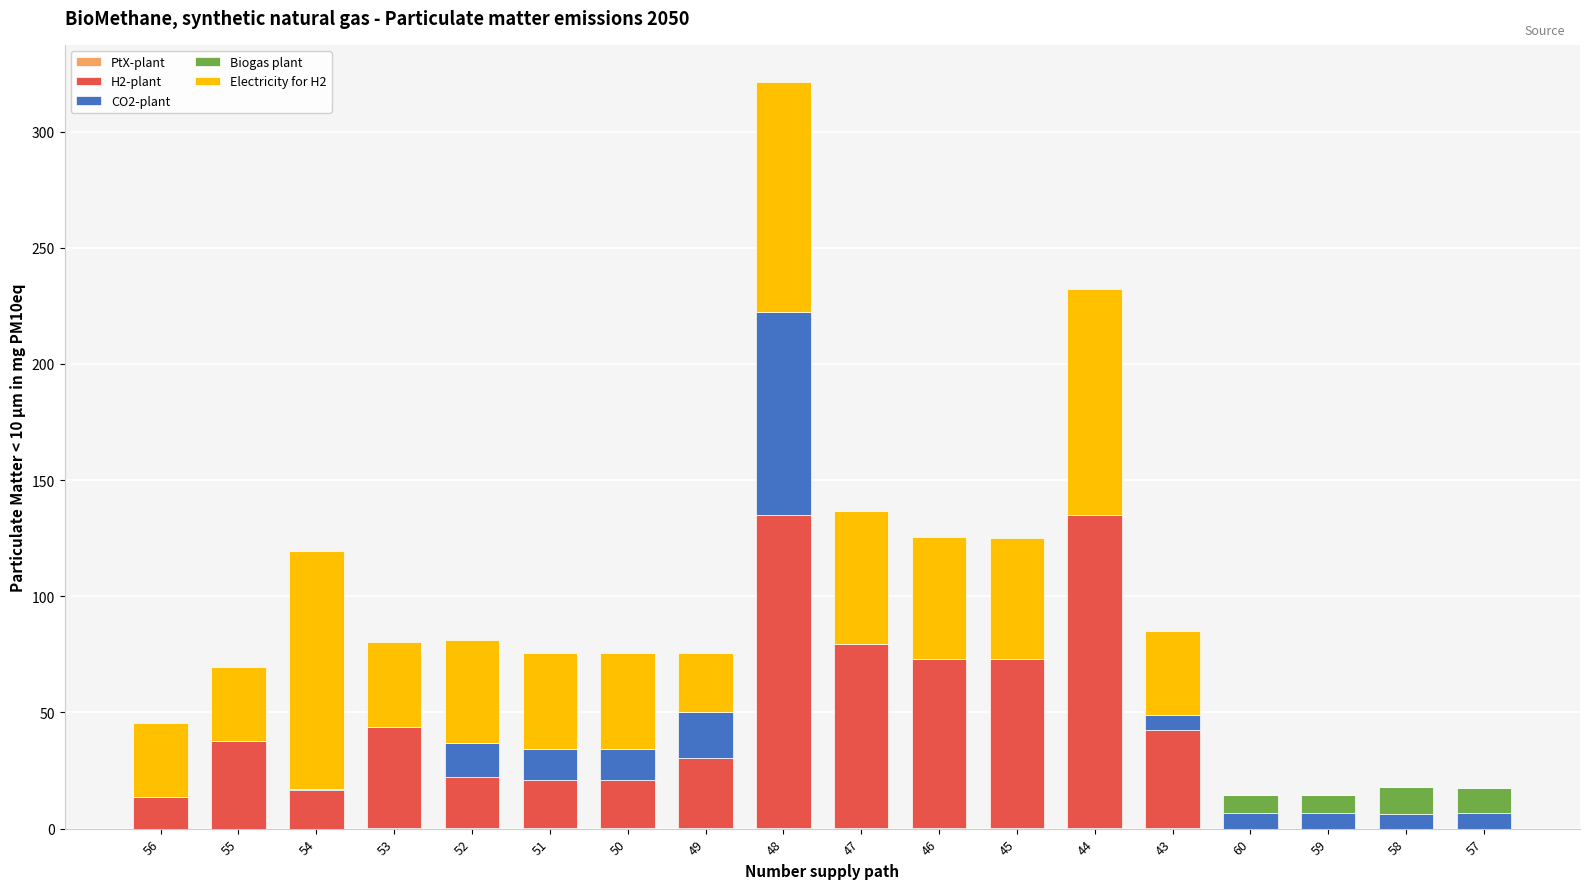

At which label is H2-plant closest to 67?

45